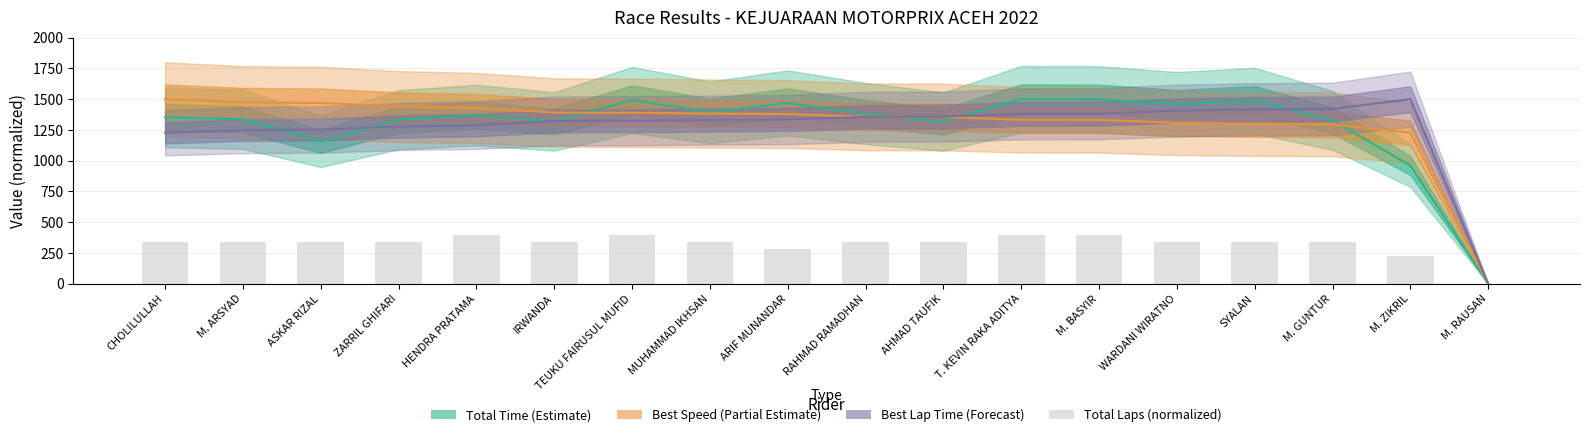

At which category does the chart reach its minimum across all series?

M. RAUSAN